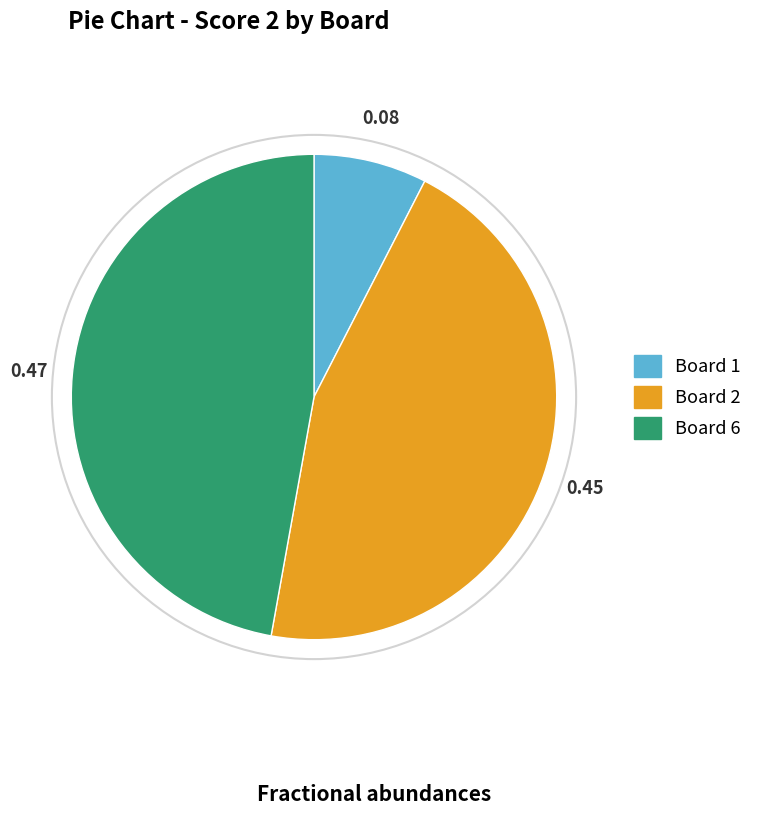

Is there any slice that represents more than half of the pie?

No